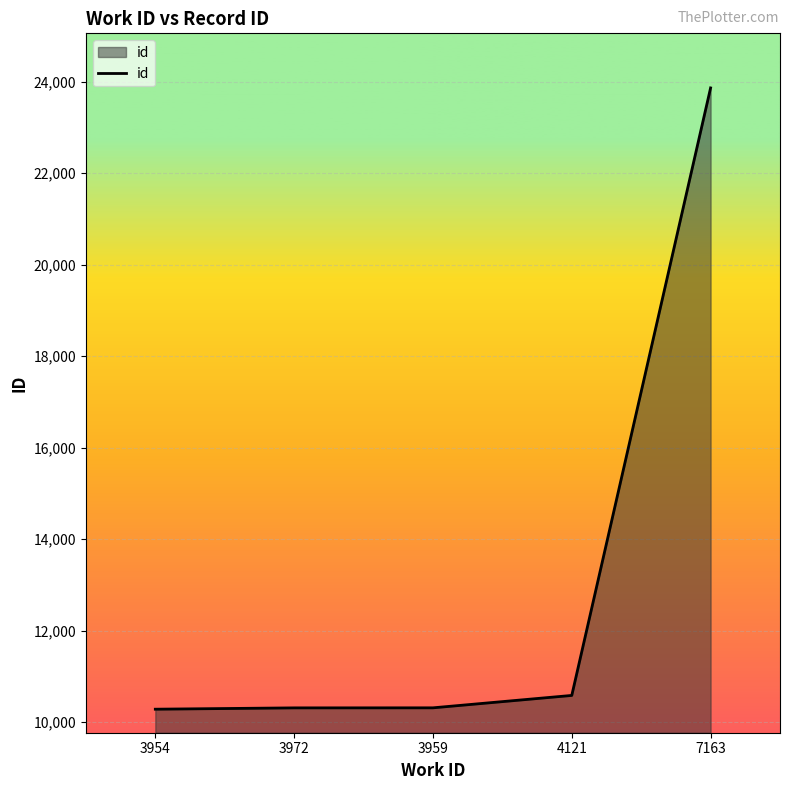

True or false: the data has more than 1 interior local peaks.

False